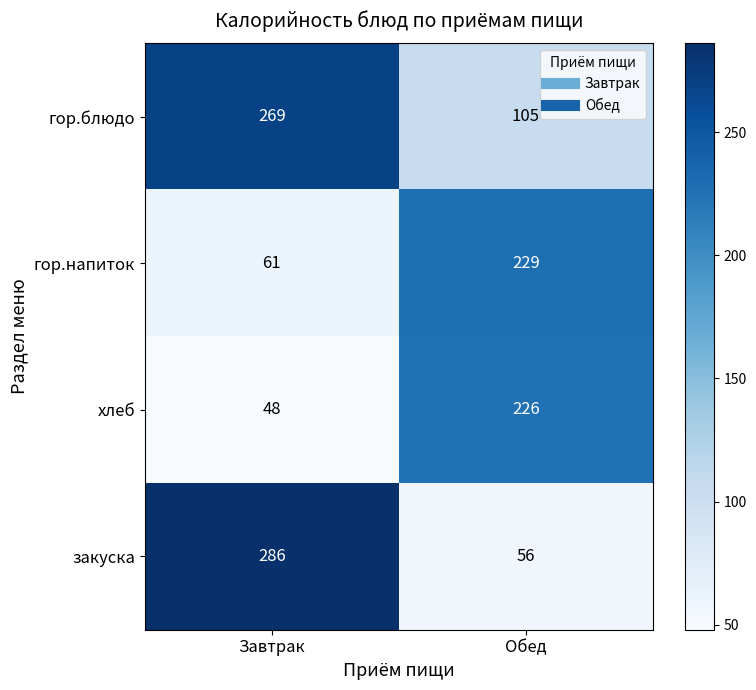

What is the minimum value shown in the chart?

48